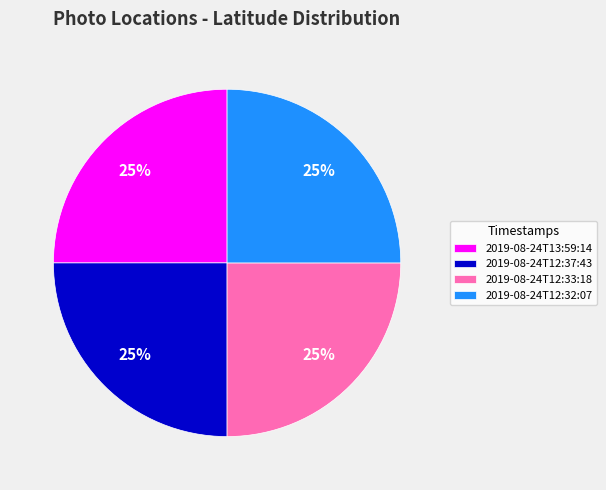

The 2019-08-24T12:32:07 slice represents 14% of the pie. True or false?

False